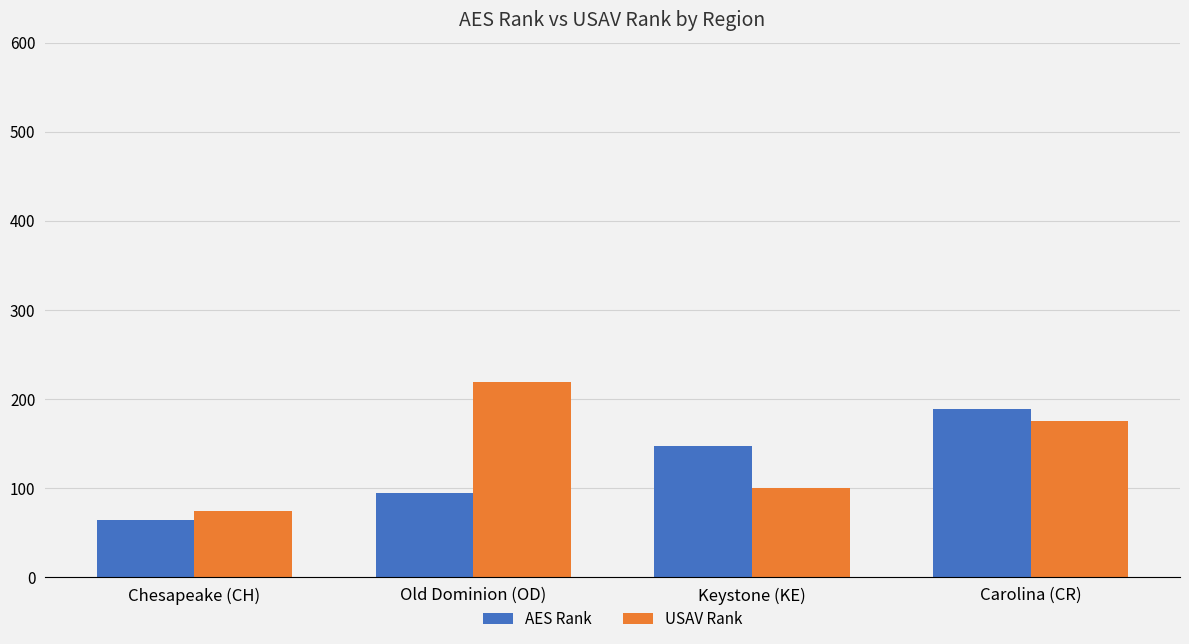

At which label does USAV Rank first exceed 175?

Old Dominion (OD)